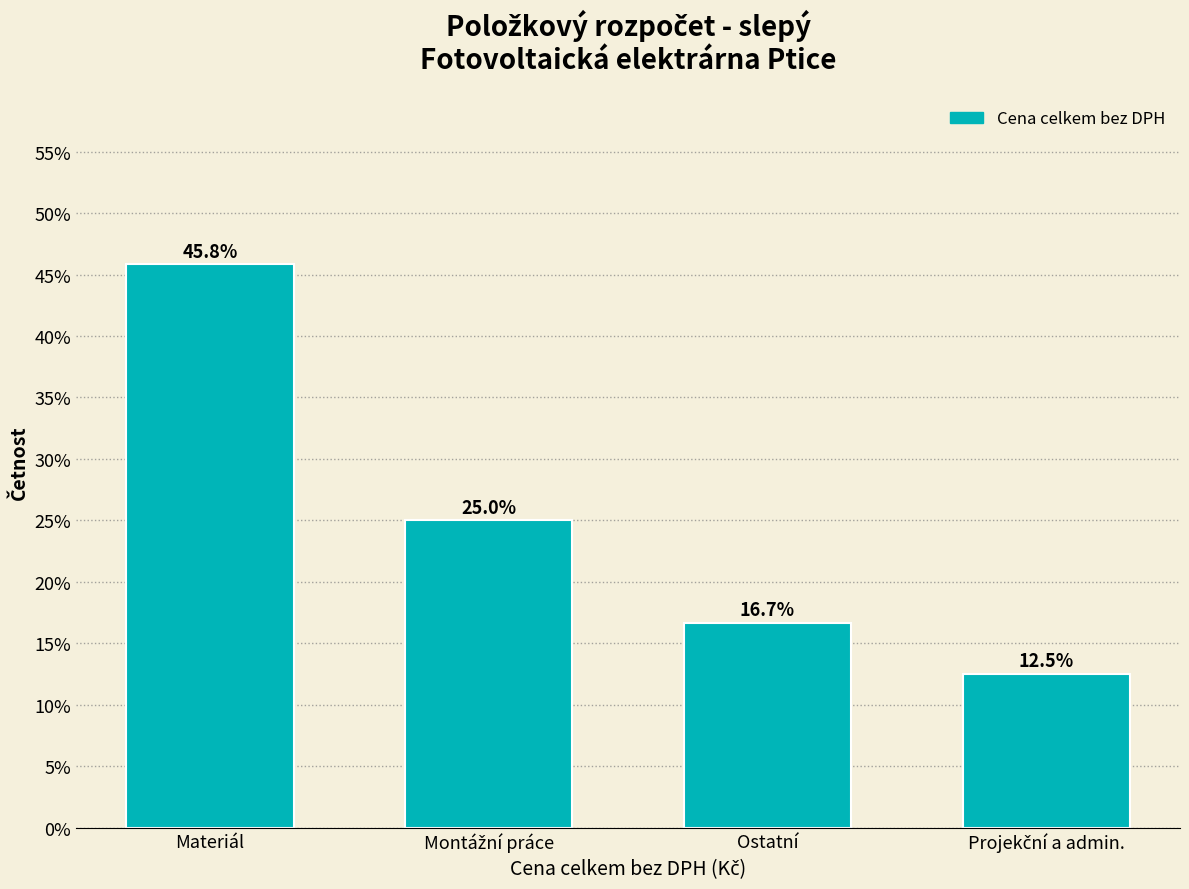

Reading left to right, transcribe all the data shown in this chart.

45.8	25.0	16.7	12.5